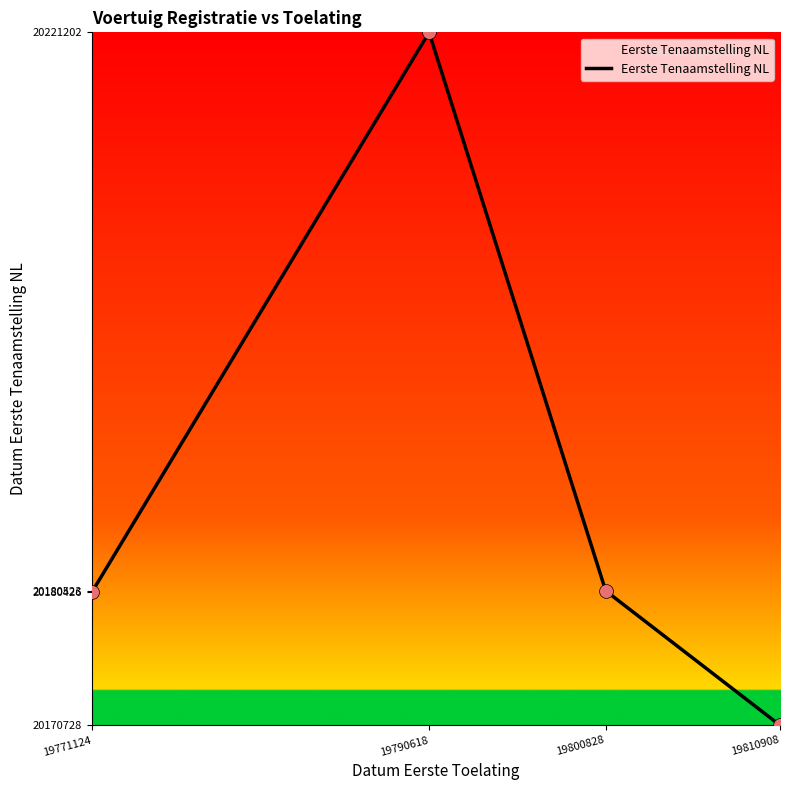

Which has a higher value, 19790618 or 19810908?

19790618